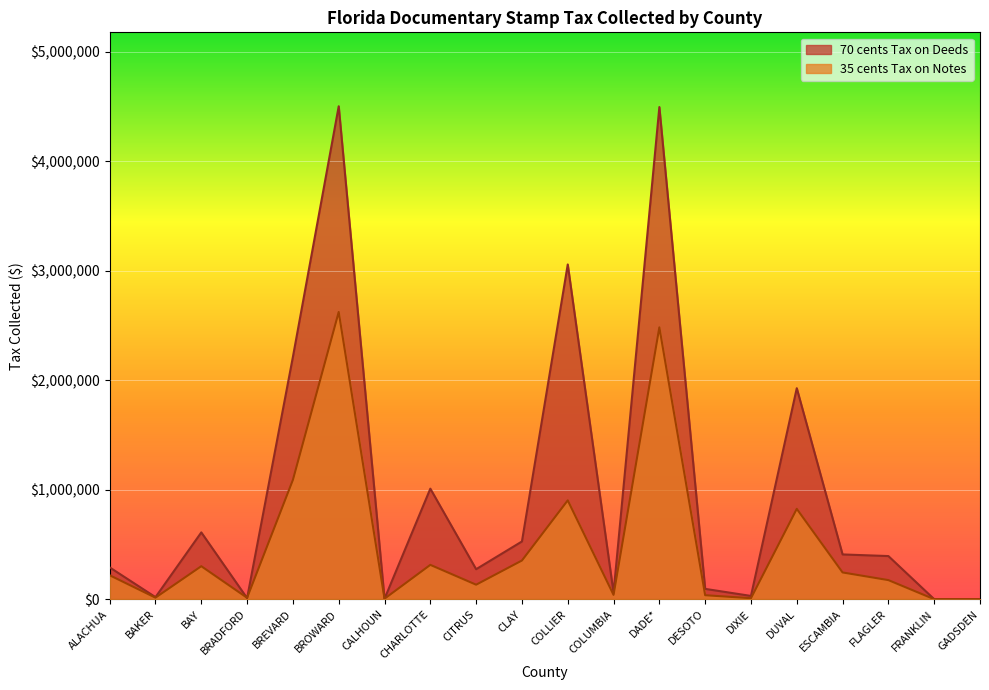

How many values in 35 cents Tax on Notes are above zero?

18